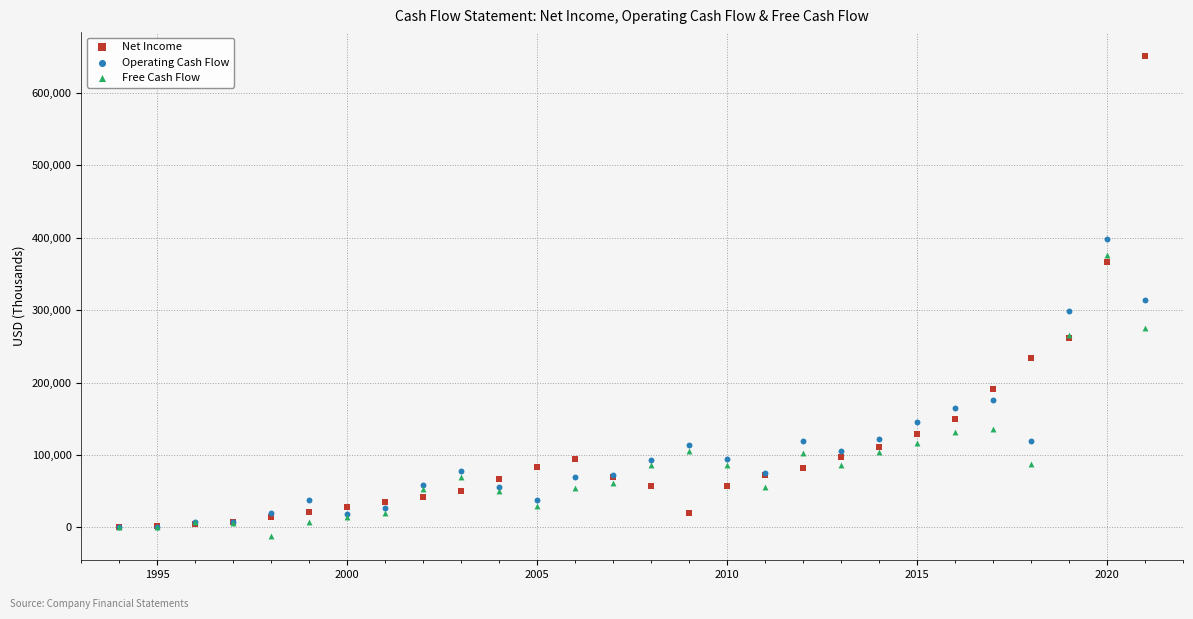

Which series reaches the minimum Y coordinate?

Free Cash Flow